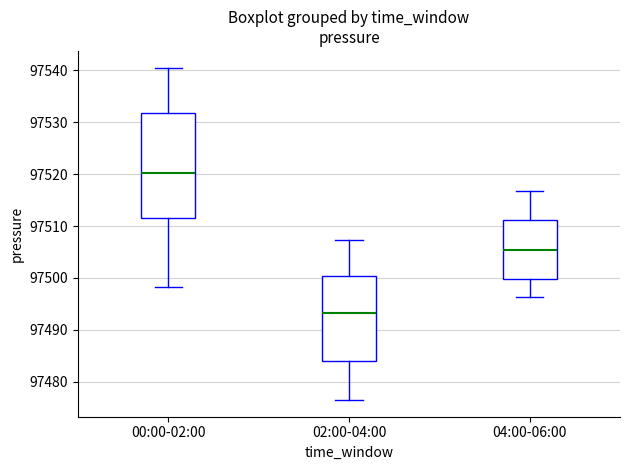

Reading left to right, read every box against the y-axis: the position of its median line, the range the box covers, and the ends of its whiskers. The values are not printed on the chart, so give them approximately, as read against the axis.

00:00-02:00: median 97520, box 97512 to 97532, whiskers 97498 to 97541
02:00-04:00: median 97493, box 97484 to 97500, whiskers 97476 to 97507
04:00-06:00: median 97505, box 97500 to 97511, whiskers 97496 to 97517